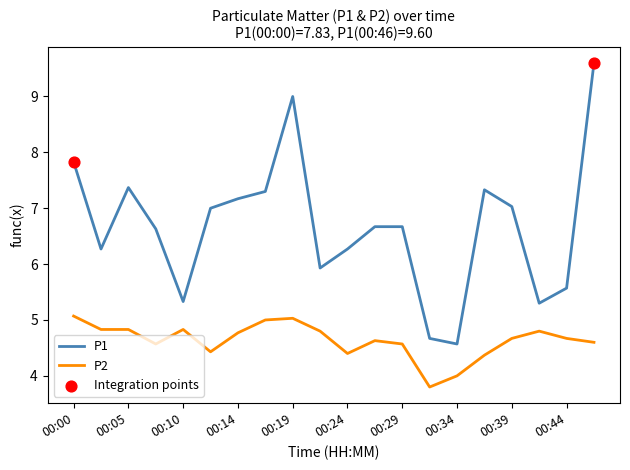

Which series has the largest total across all categories?

P1